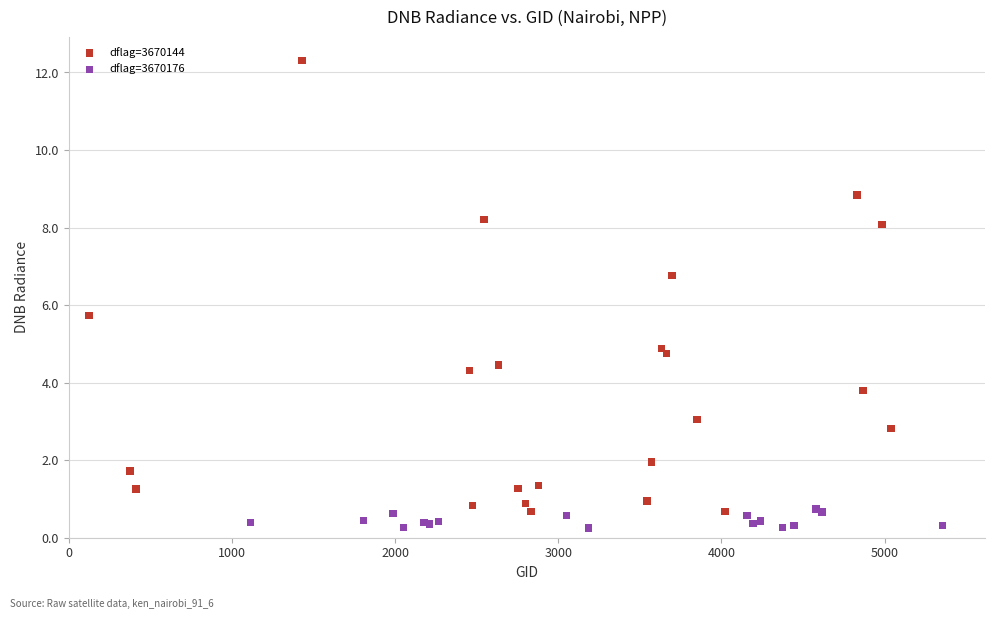

Which series contains the highest Y value?

dflag=3670144